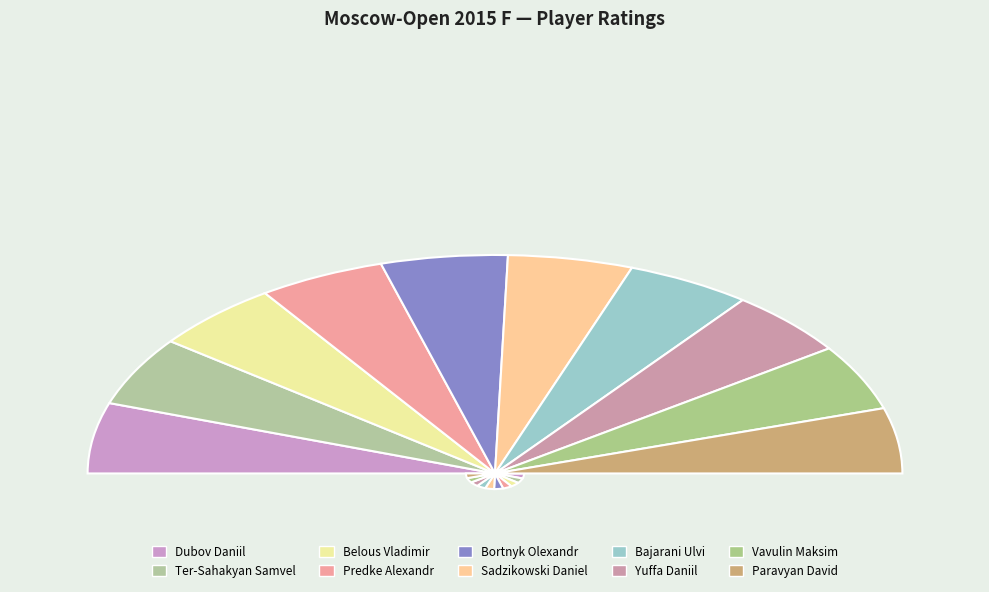

What is the total percentage of Predke Alexandr and Dubov Daniil?

20.5%